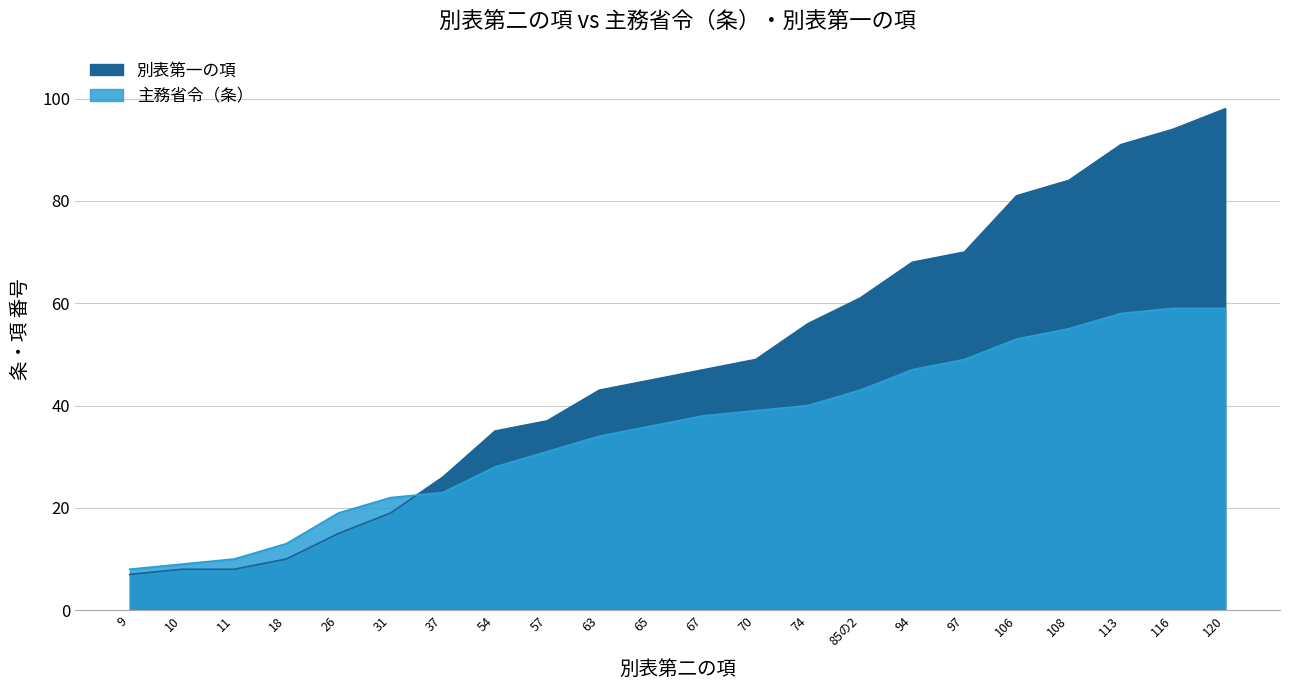

The 別表第一の項 series shows 24 at 65. True or false?

False